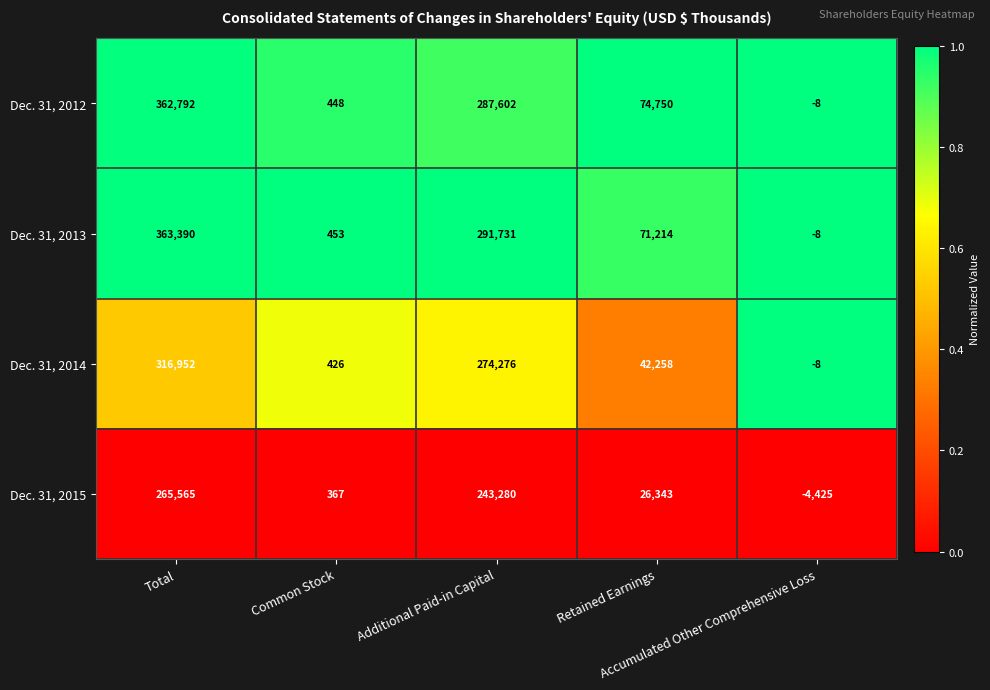

How many data points does each series have?

5